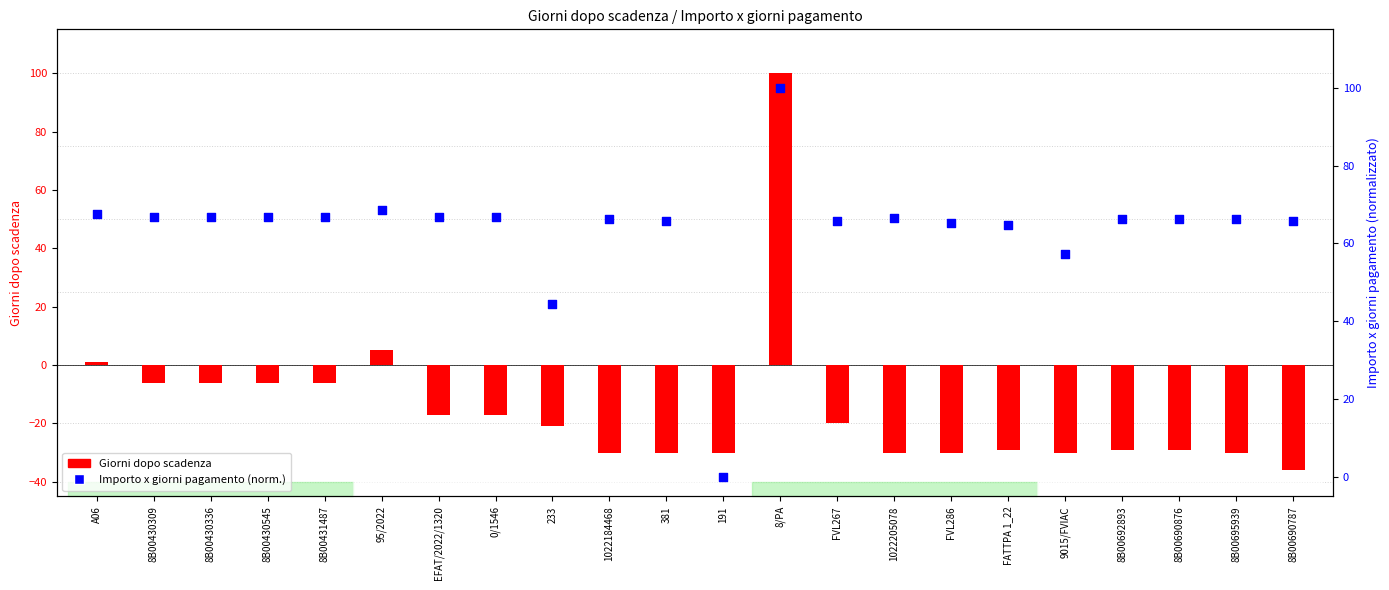

At how many categories does at least one series exceed 1?

21